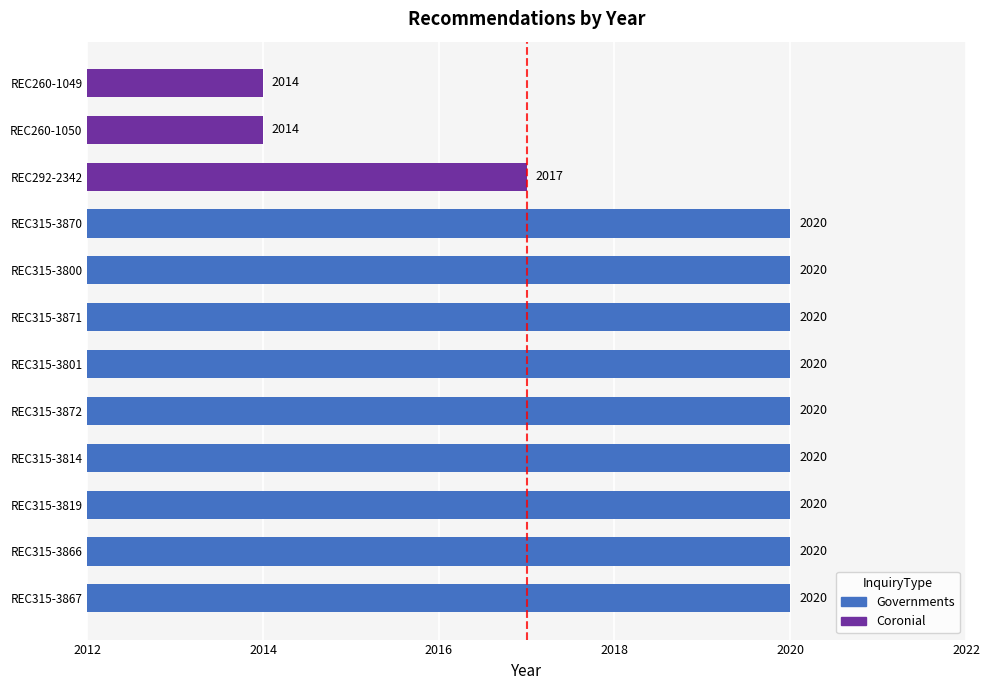

The chart shows a value of 2020 at REC315-3800. True or false?

True